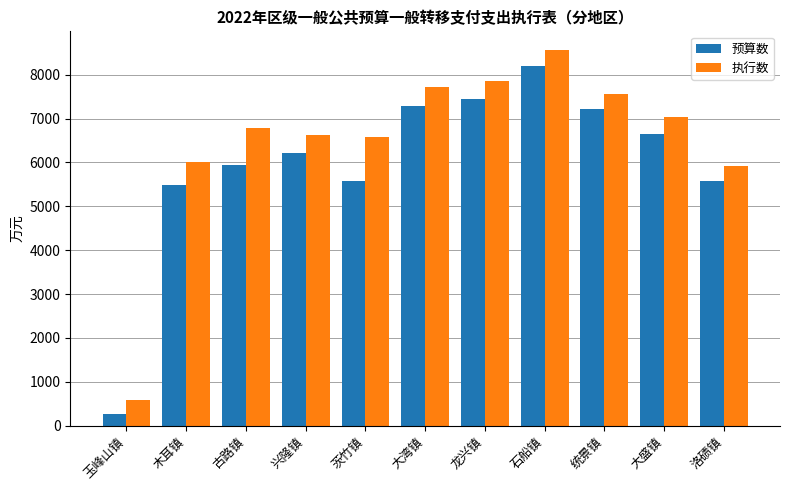

What position from the right is 大湾镇?

6